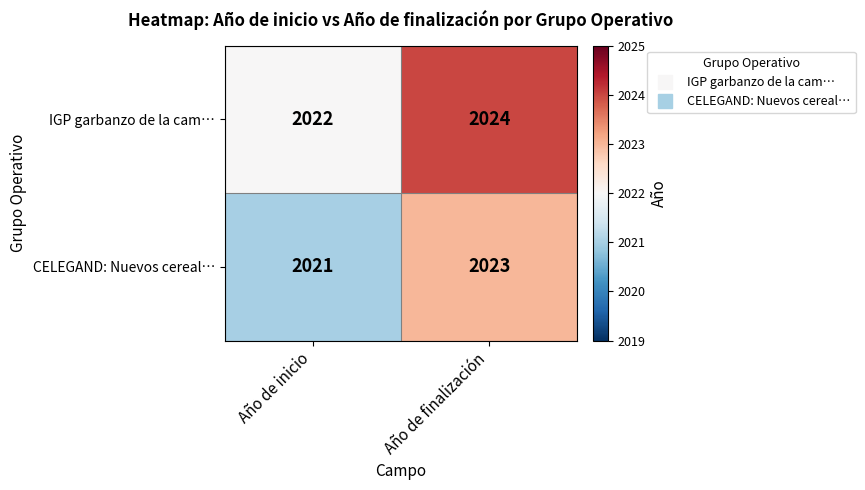

Reading right to left, transcribe all the data shown in this chart.

IGP garbanzo de la cam…: Año de finalización=2024	Año de inicio=2022
CELEGAND: Nuevos cereal…: Año de finalización=2023	Año de inicio=2021